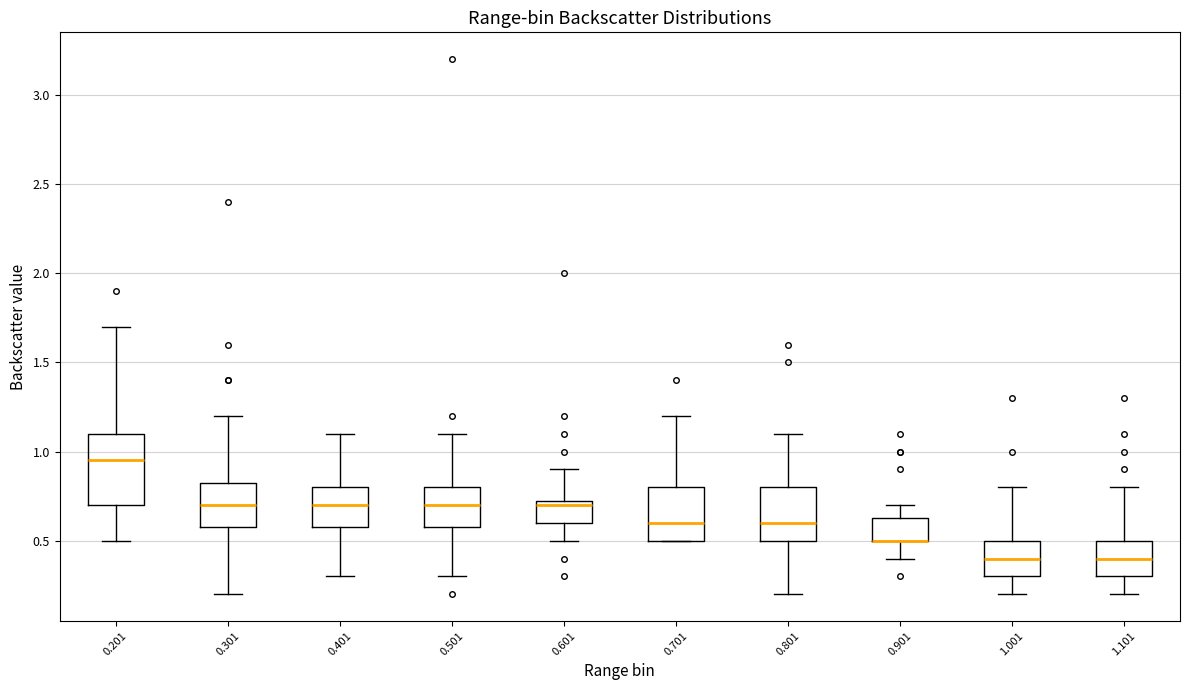

Reading left to right, read every box against the y-axis: the position of its median line, the range the box covers, and the ends of its whiskers. The values are not printed on the chart, so give them approximately, as read against the axis.

0.201: median 0.95, box 0.70 to 1.10, whiskers 0.50 to 1.70
0.301: median 0.70, box 0.60 to 0.85, whiskers 0.20 to 1.20
0.401: median 0.70, box 0.60 to 0.80, whiskers 0.30 to 1.10
0.501: median 0.70, box 0.60 to 0.80, whiskers 0.30 to 1.10
0.601: median 0.70, box 0.60 to 0.75, whiskers 0.50 to 0.90
0.701: median 0.60, box 0.50 to 0.80, whiskers 0.50 to 1.20
0.801: median 0.60, box 0.50 to 0.80, whiskers 0.20 to 1.10
0.901: median 0.50 (drawn on the box's lower edge), box 0.50 to 0.65, whiskers 0.40 to 0.70
1.001: median 0.40, box 0.30 to 0.50, whiskers 0.20 to 0.80
1.101: median 0.40, box 0.30 to 0.50, whiskers 0.20 to 0.80